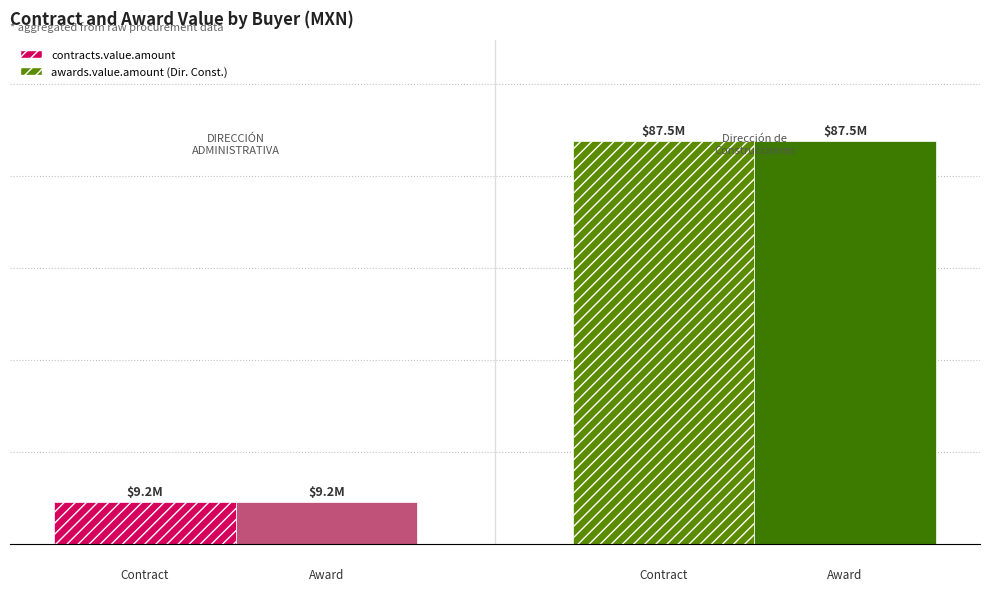

Does the chart contain stacked bars?

No